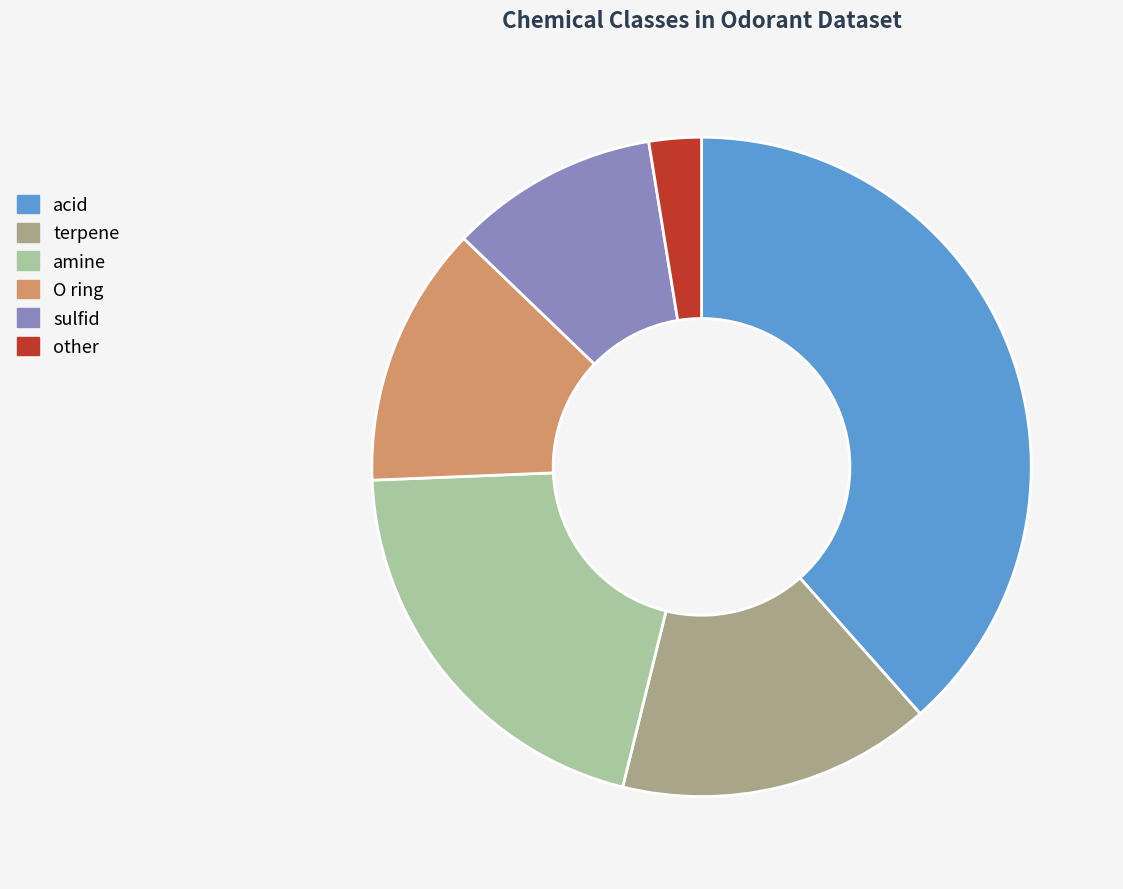

Count the number of slices in the pie.

6